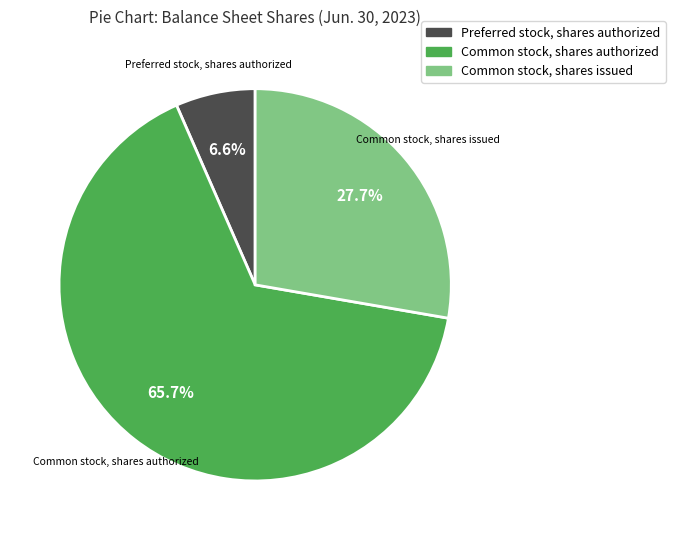

Combined, what portion of the pie is Preferred stock, shares authorized and Common stock, shares authorized?

72.3%